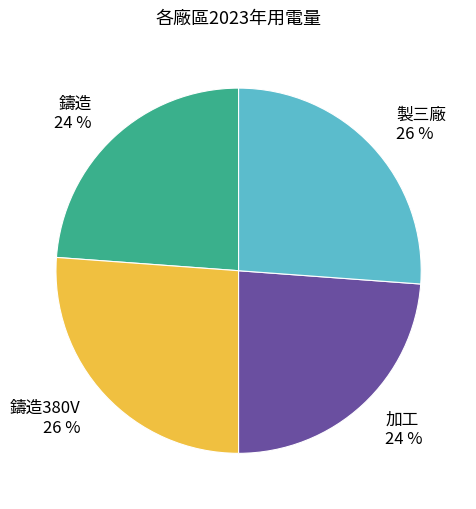

To the nearest percent, what is the difference between the largest and smallest slice percentages?

2%